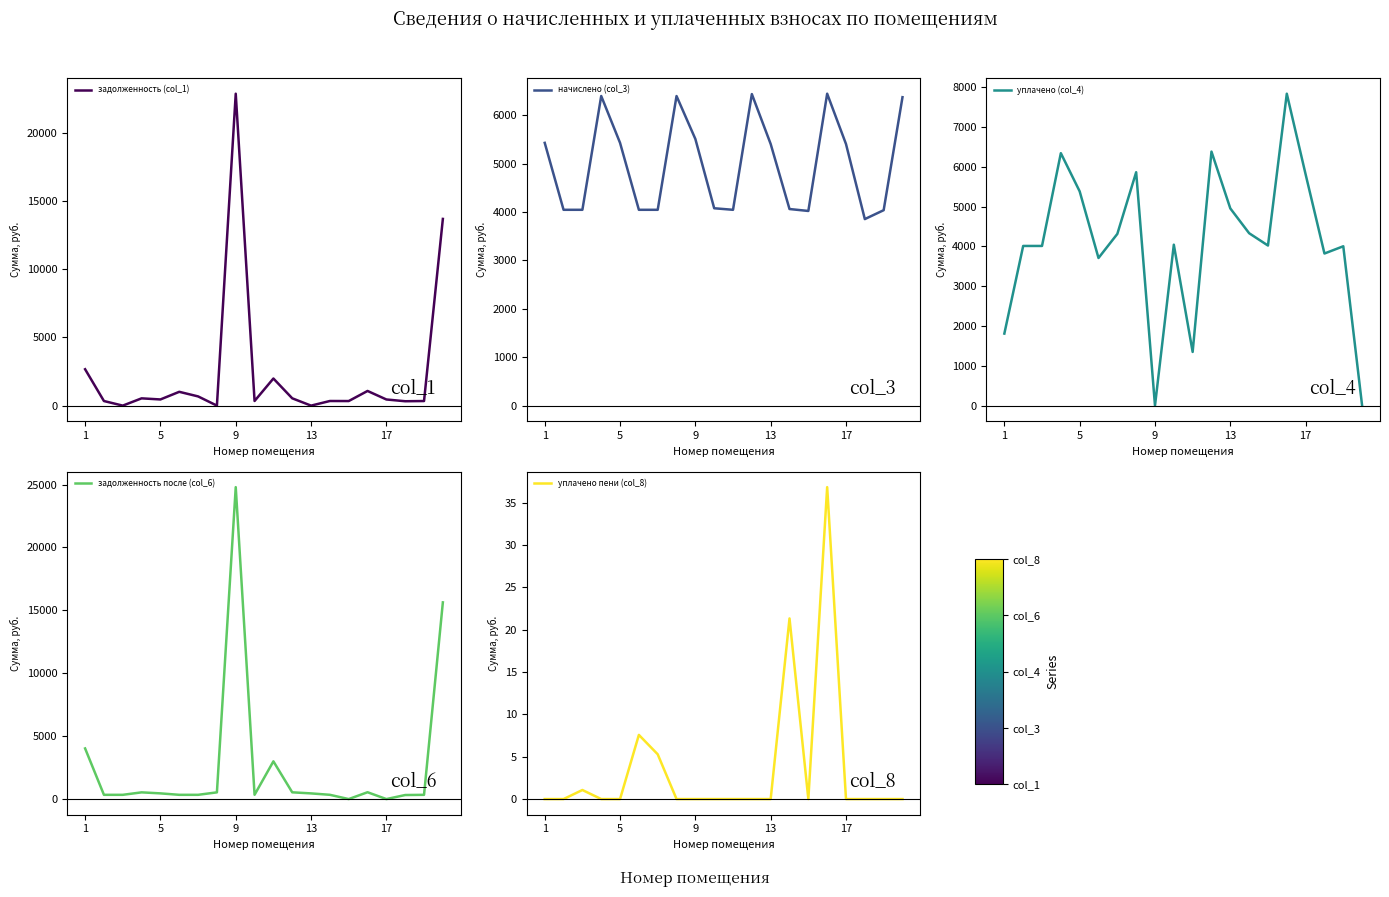

What is the highest value of the уплачено (col_4) series?

7832.8